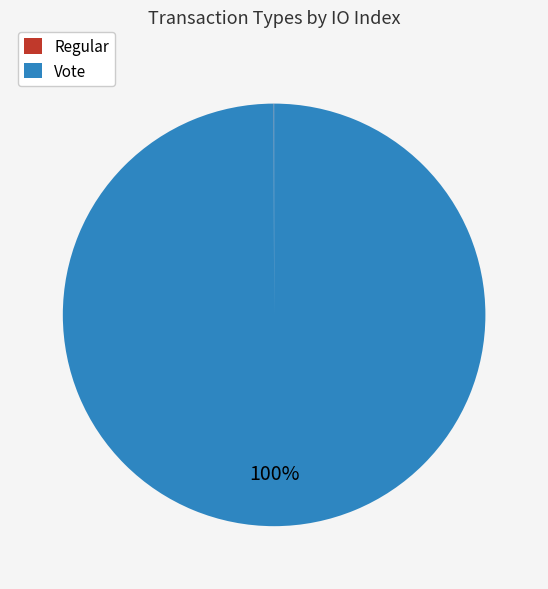

To the nearest percent, what is the average slice percentage?

50%